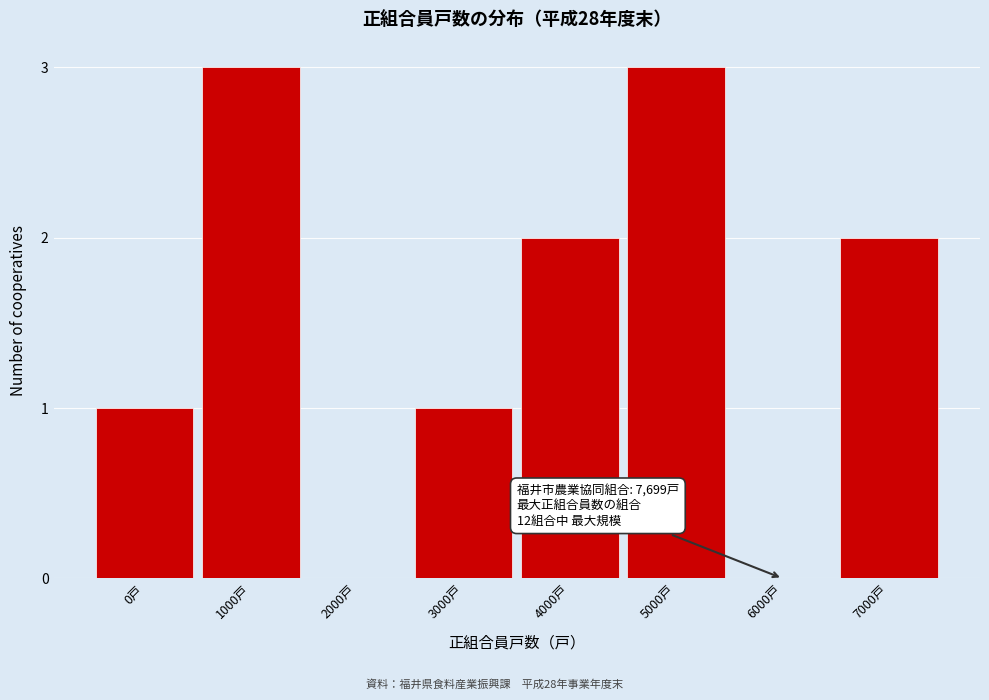

Reading left to right, list all the values displayed in this chart.

0戸=1	1000戸=3	2000戸=0	3000戸=1	4000戸=2	5000戸=3	6000戸=0	7000戸=2